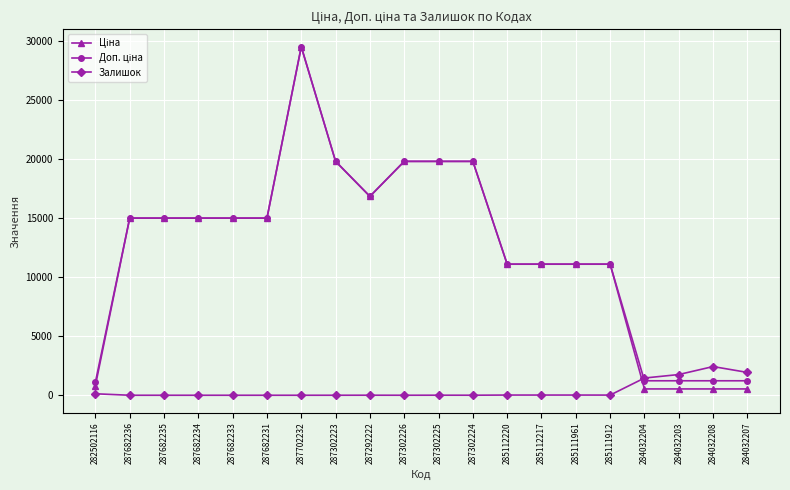

What is the value of the Залишок point at the 20th from the left?

1936.0